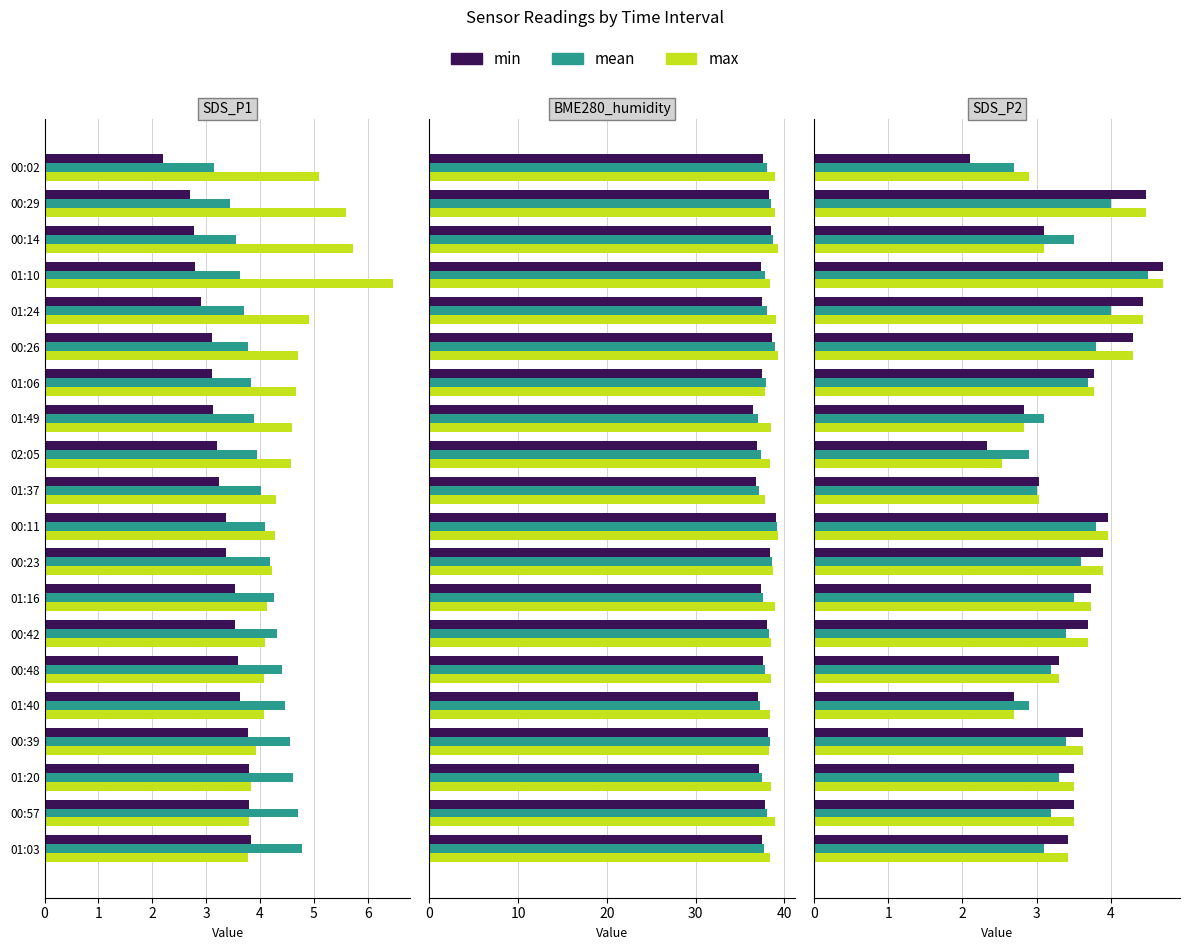

Which series changed the most between 00:39 and 01:03?

mean